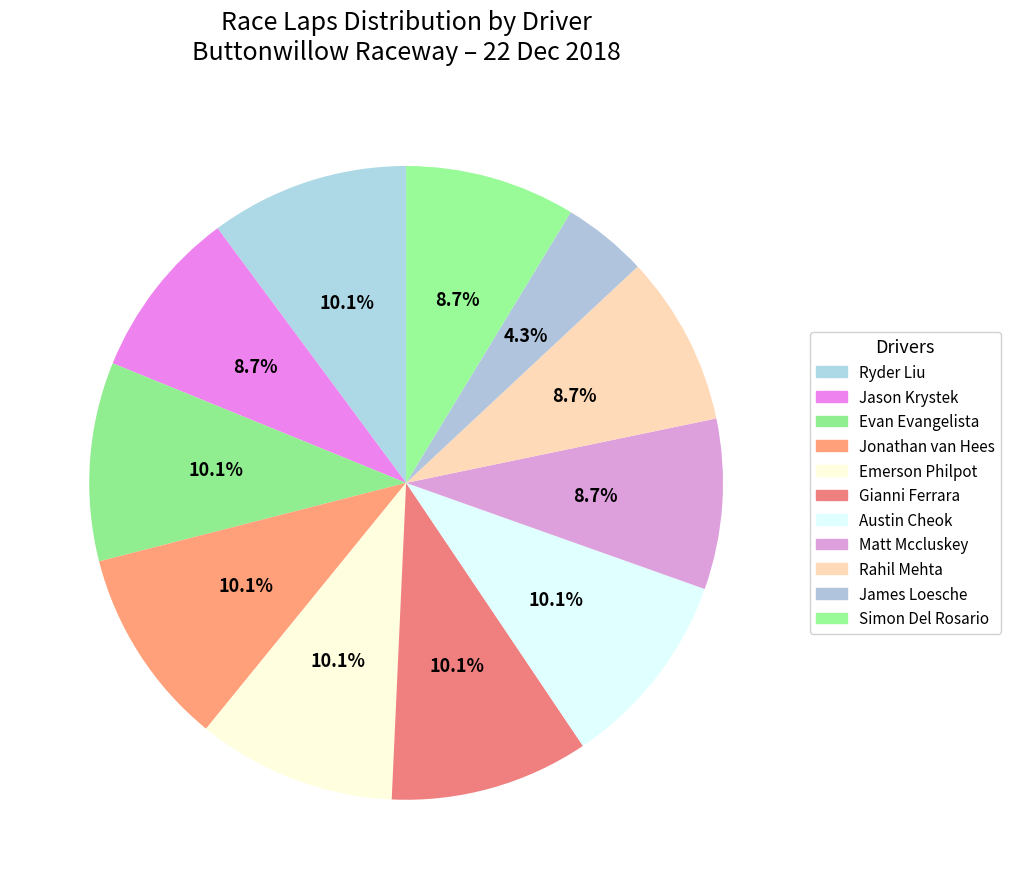

Approximately how many times larger is the value at Matt Mccluskey compared to James Loesche?

2.0